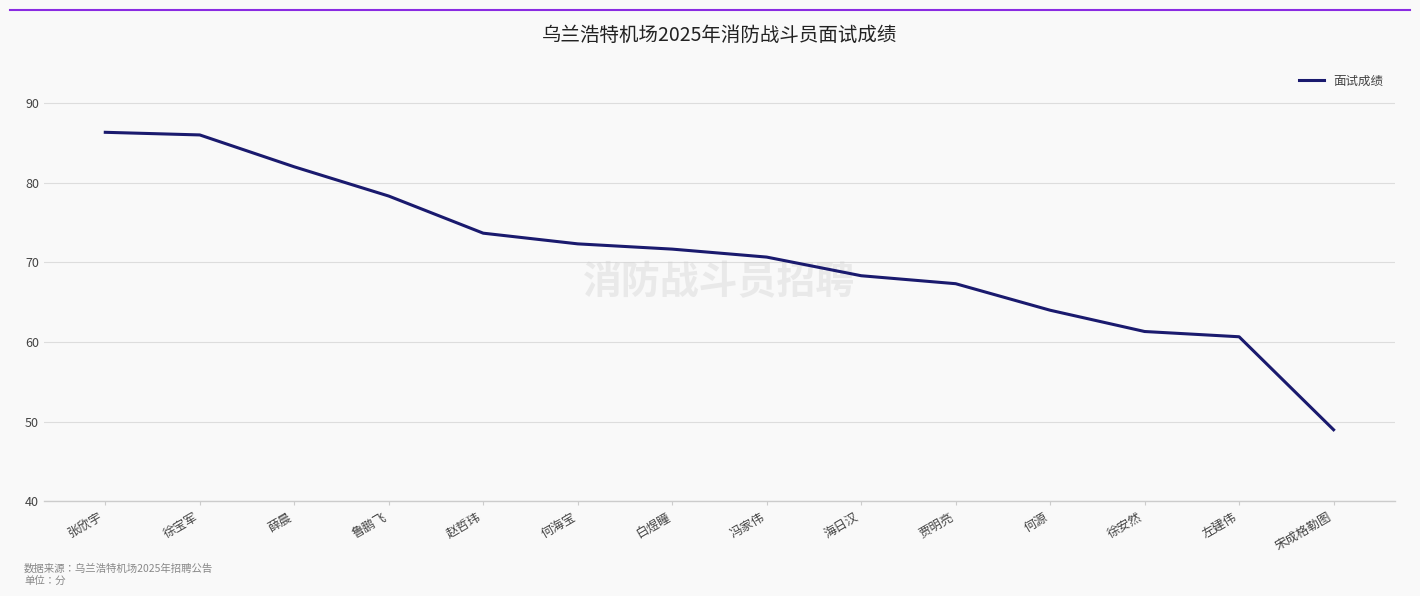

What is the difference between the maximum and minimum values?

37.3